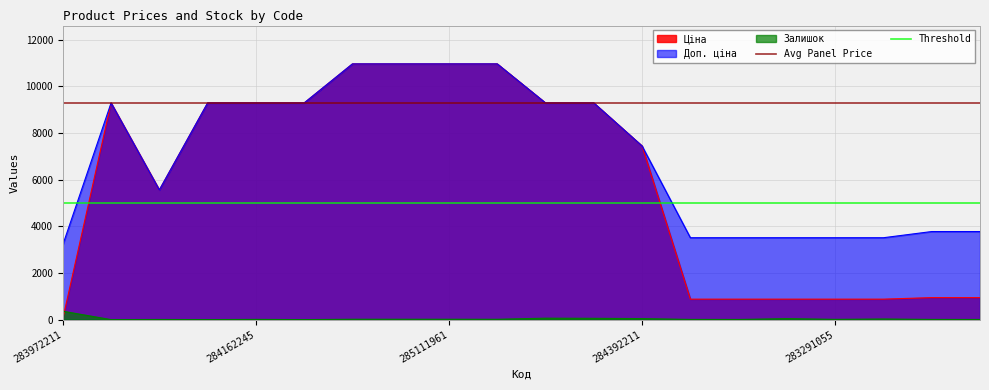

After their last crossing, which series has the higher values: Залишок or Ціна?

Ціна